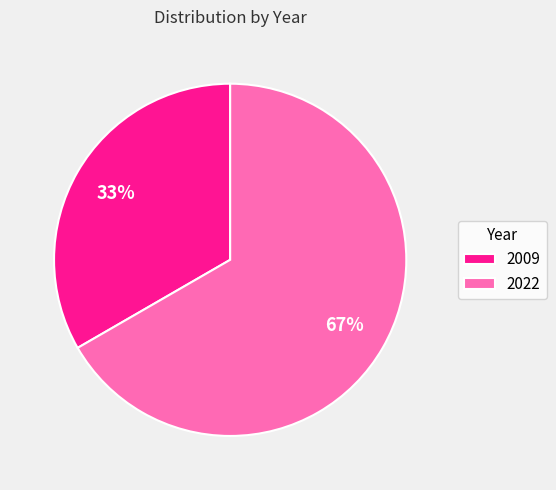

Does any single category account for the majority?

Yes